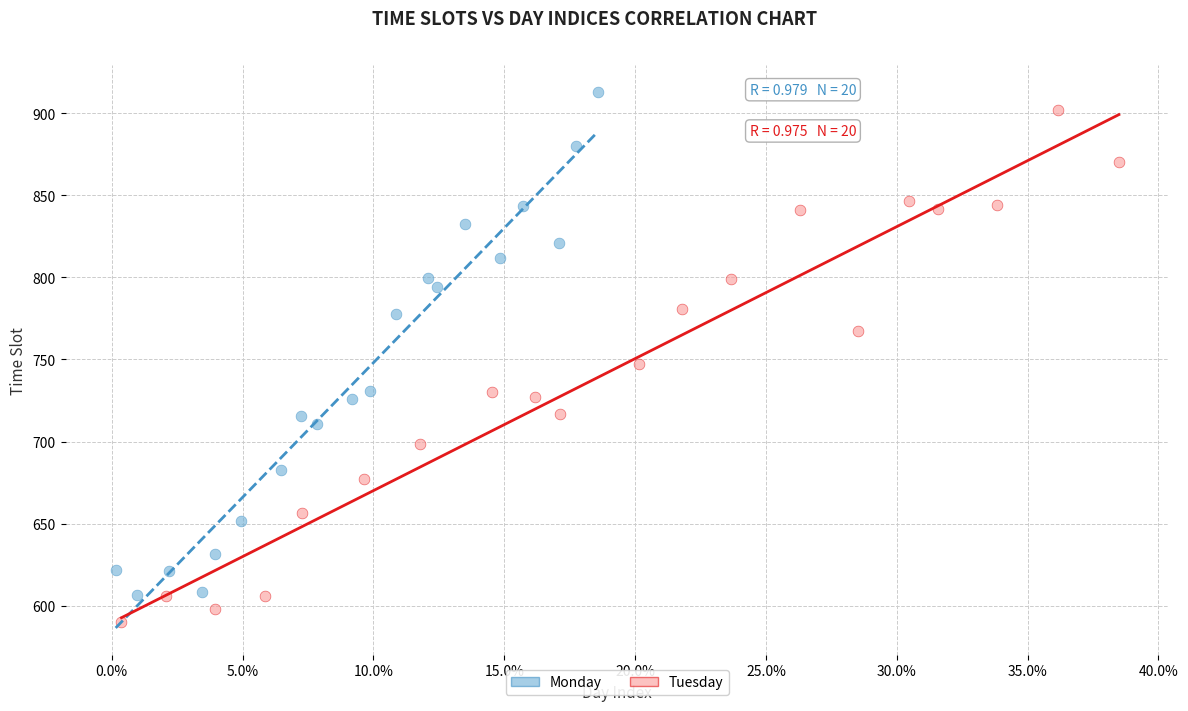

Which series contains the lowest Y value?

Tuesday